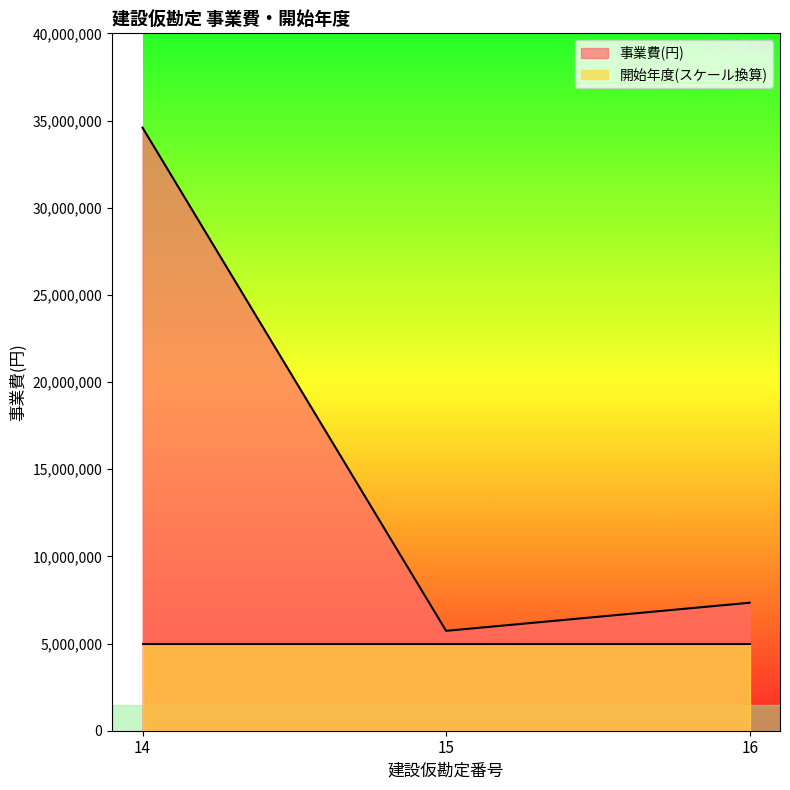

What is the change in value from 14 to 15?

-28857968